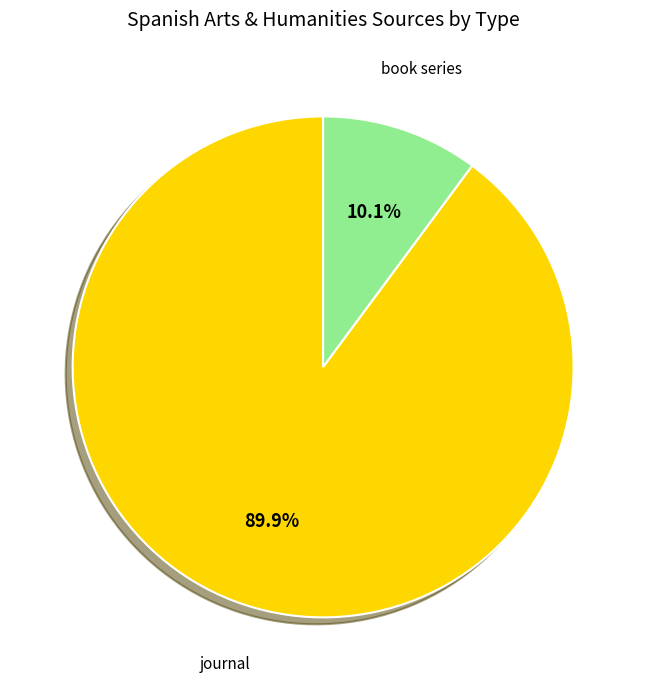

Does any single category account for the majority?

Yes